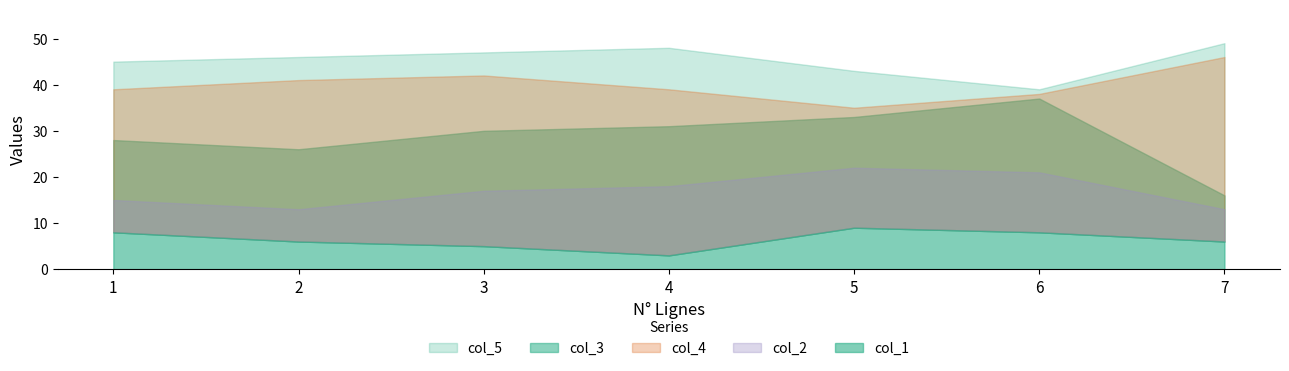

Which category has the lowest value in the col_3 series?

7